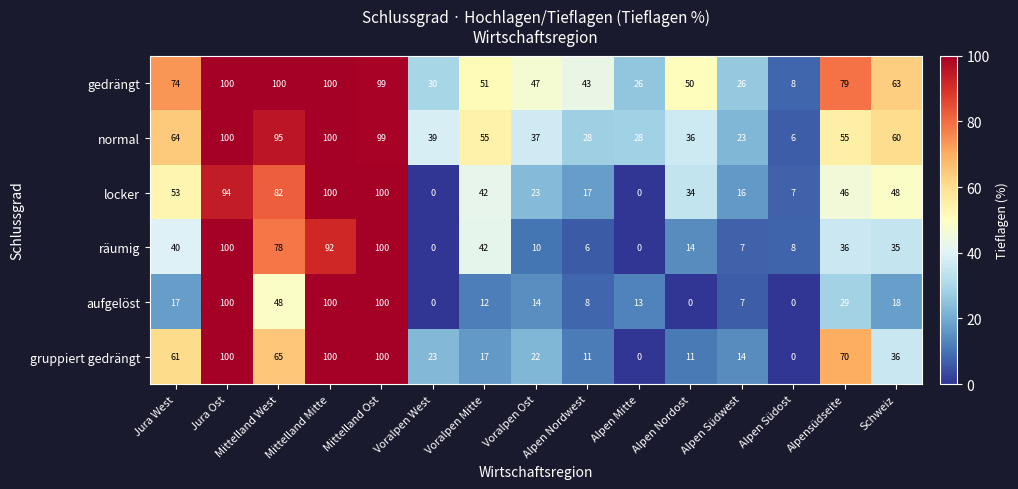

At how many categories does at least one series exceed 70?

6